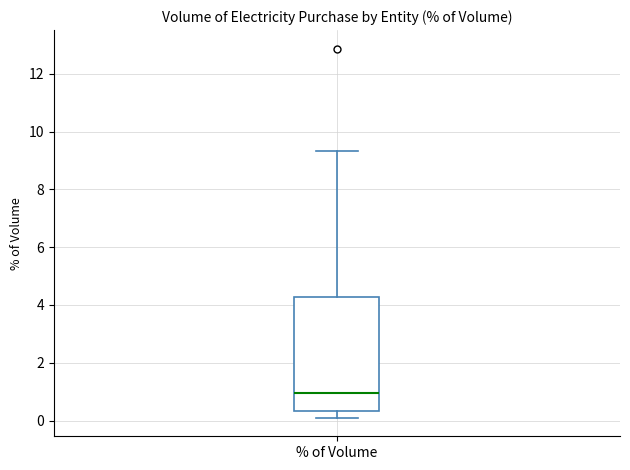

Read this box plot against the y-axis: the position of the median line, the range covered by the box, and the ends of both whiskers. The values are not printed on the chart, so give them approximately, as read against the axis.

median 1.0, box 0.4 to 4.2, whiskers 0.0 to 9.4